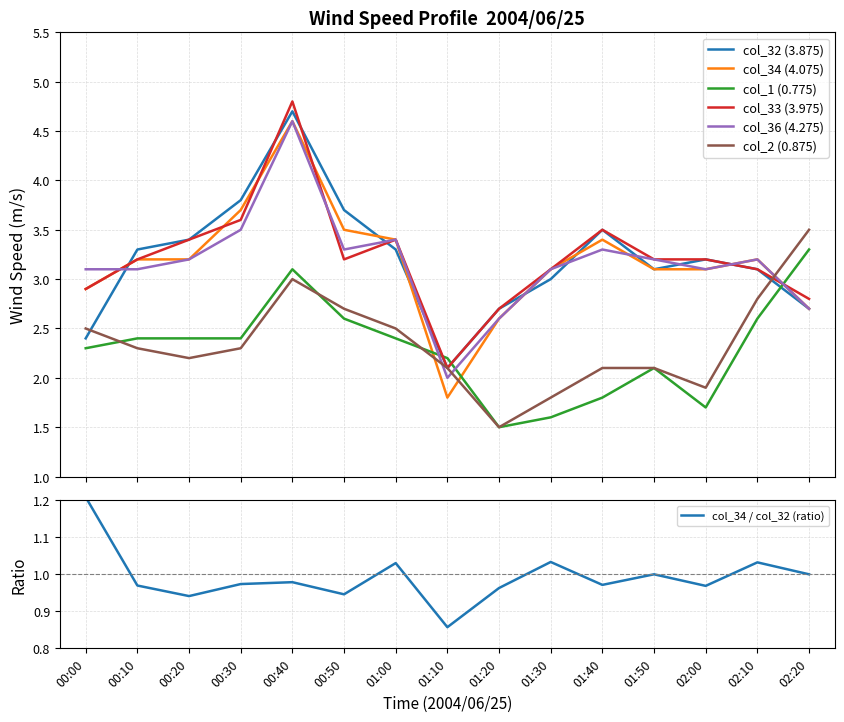

How many series are shown in this chart?

6